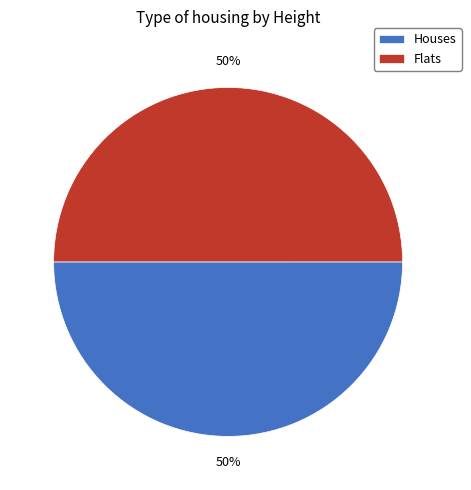

To the nearest percent, what is the average slice percentage?

50%